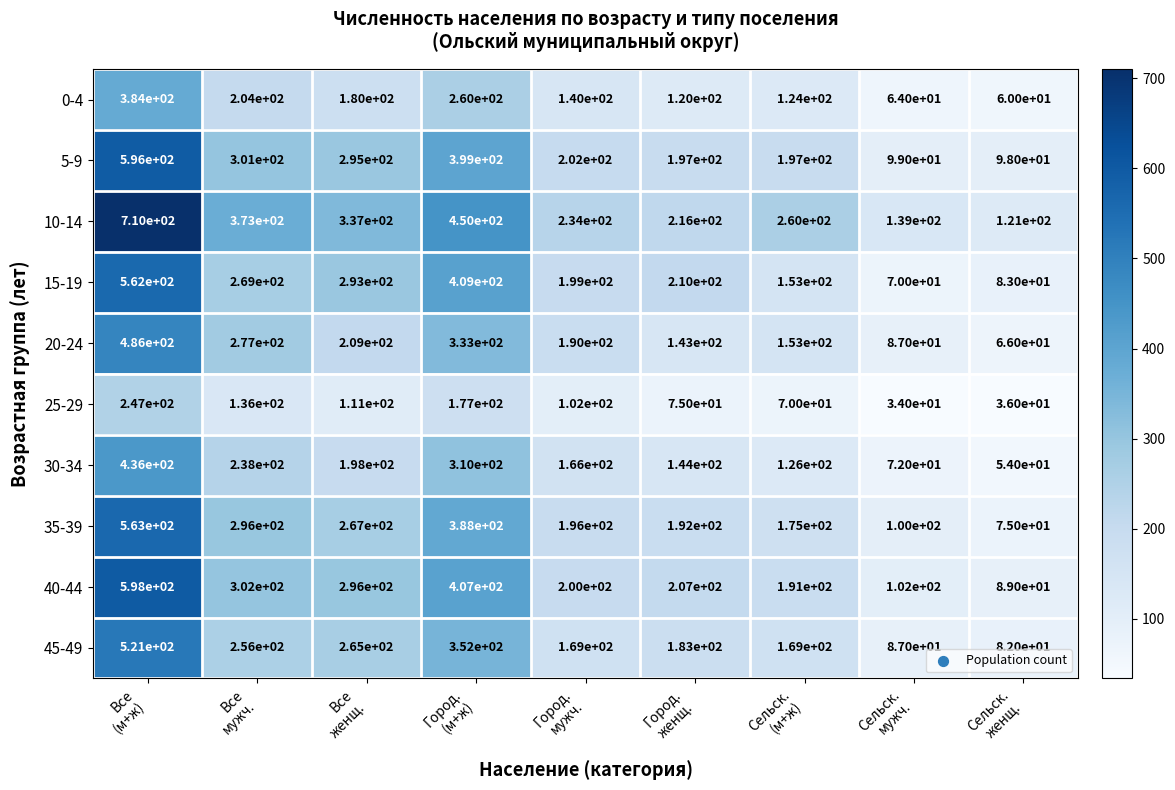

Rank the series by their maximum value, from lowest to highest.

25-29, 0-4, 30-34, 20-24, 45-49, 15-19, 35-39, 5-9, 40-44, 10-14